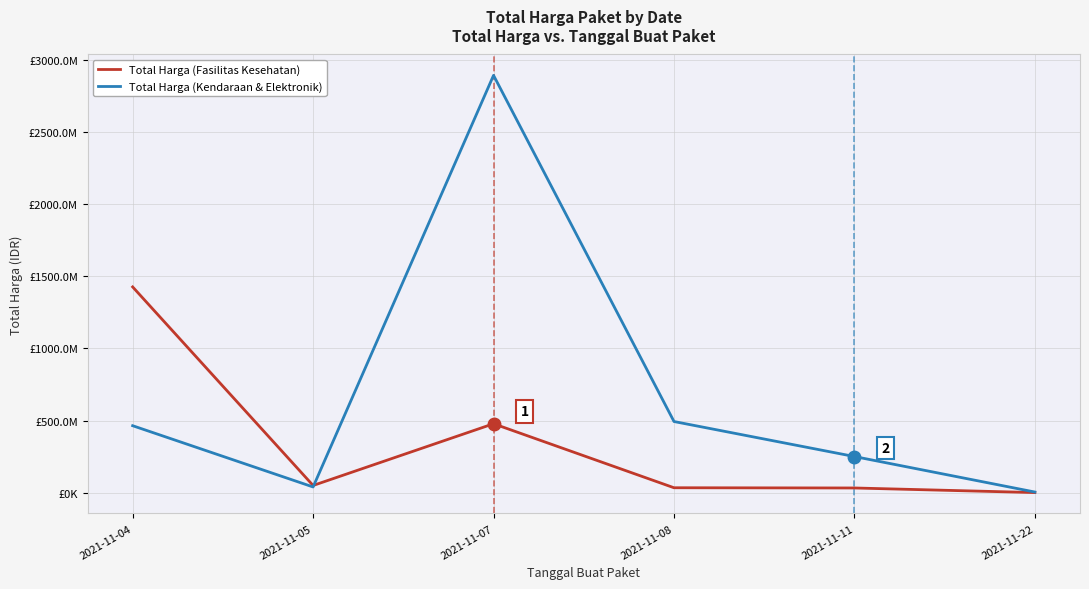

What is the maximum value shown in the chart?

2892122000